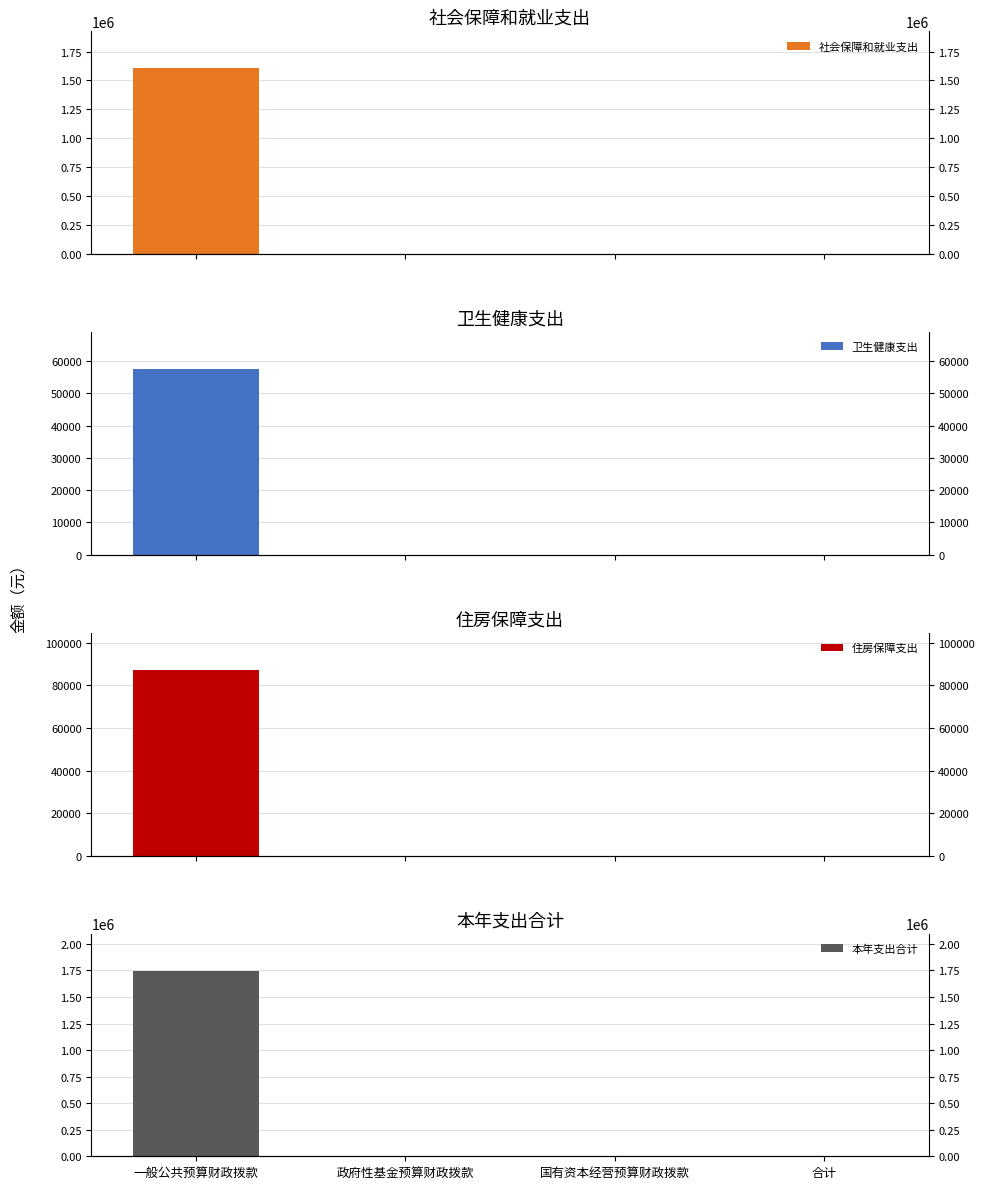

What is the sum of all 本年支出合计 values?

1748301.6